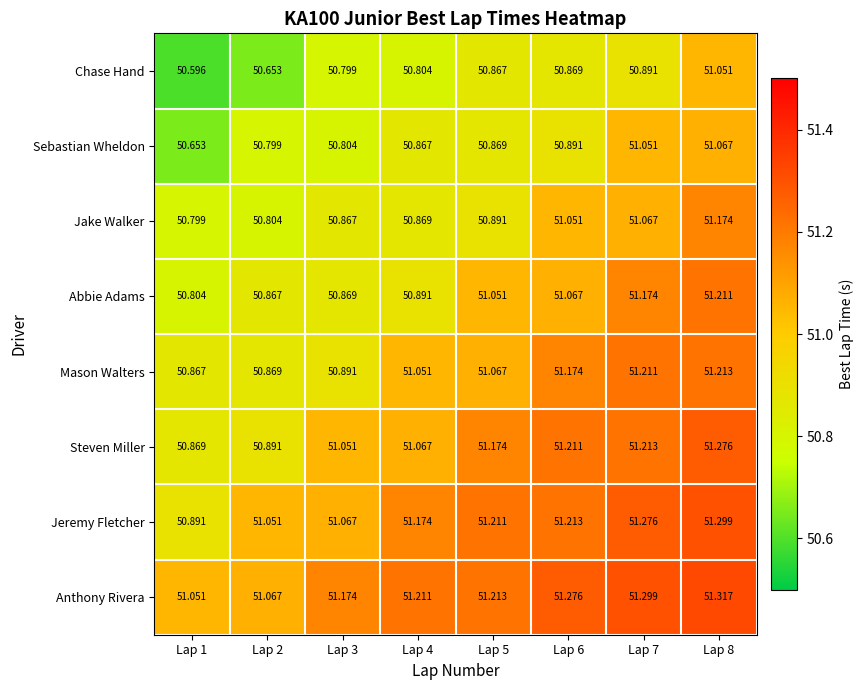

Which series has the largest total across all categories?

Anthony Rivera